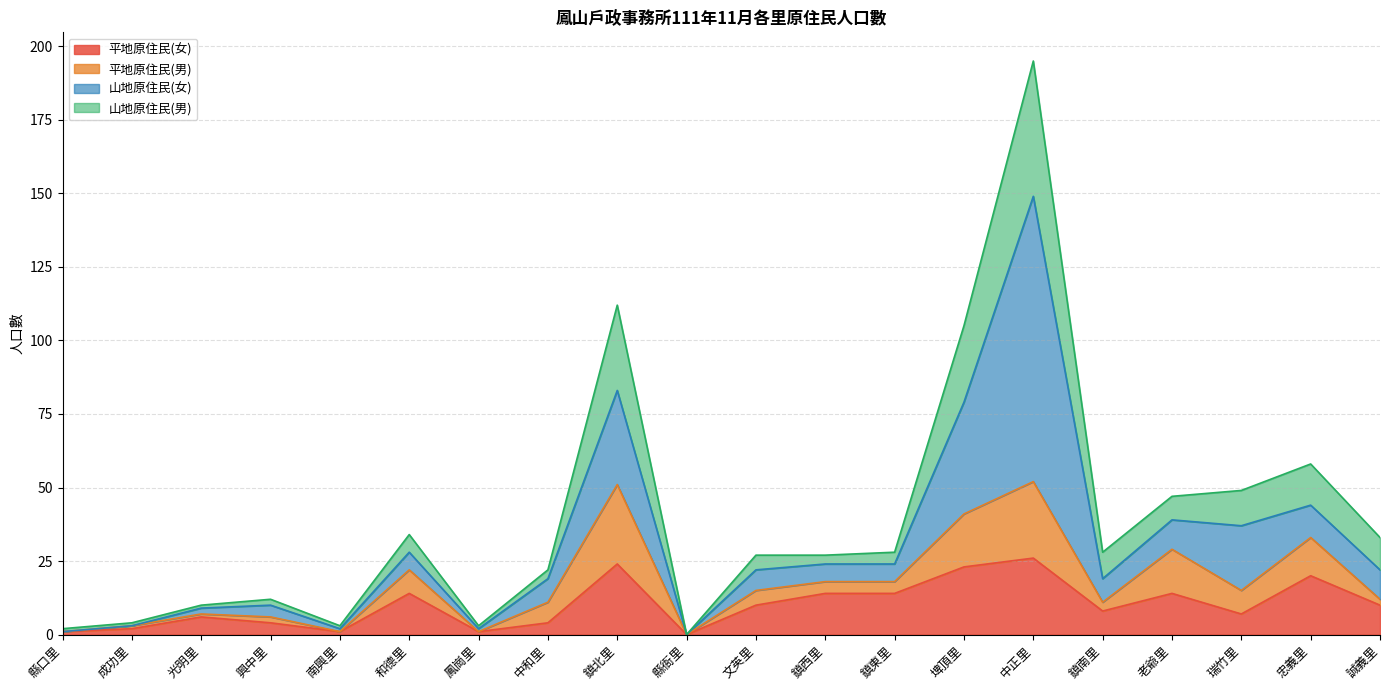

How many categories are shown in the chart?

20